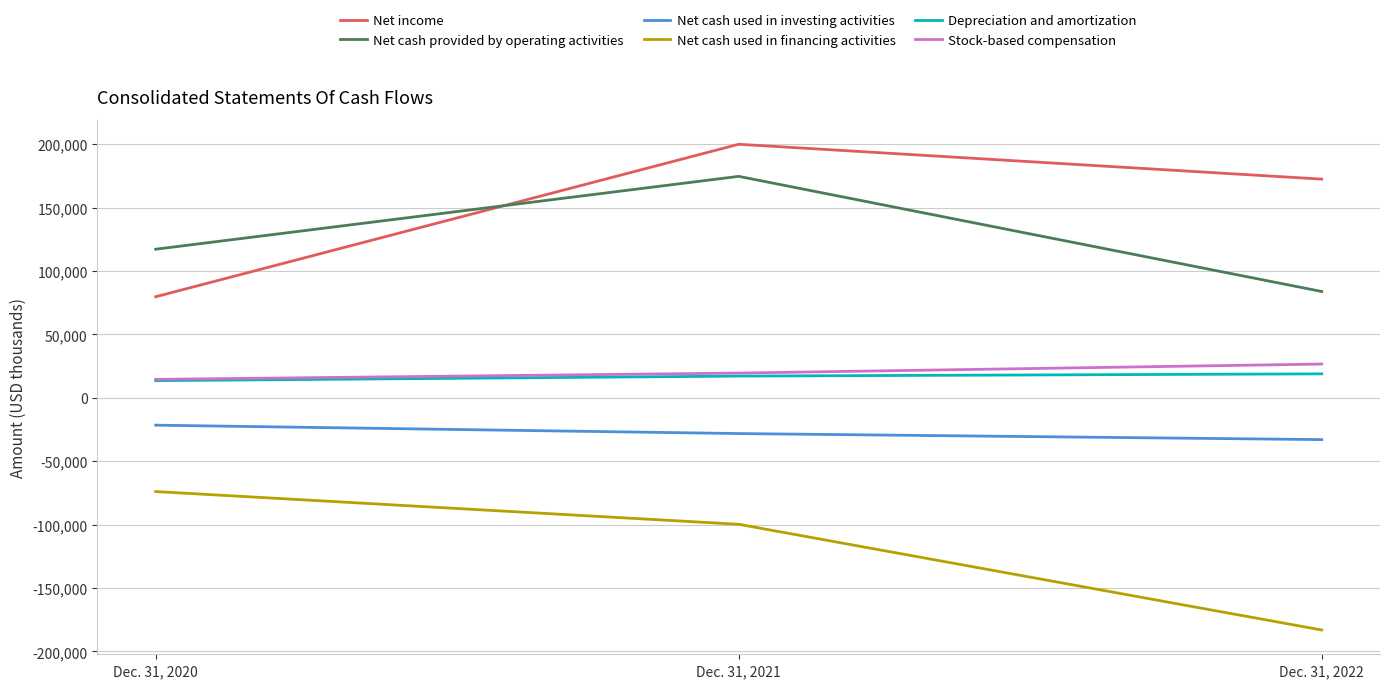

Reading left to right, what are all the values shown in this chart?

Net income: 79746	200002	172510
Net cash provided by operating activities: 117229	174698	83892
Net cash used in investing activities: -21545	-28164	-32942
Net cash used in financing activities: -73914	-99735	-183096
Depreciation and amortization: 13562	17160	18931
Stock-based compensation: 14589	19545	26661